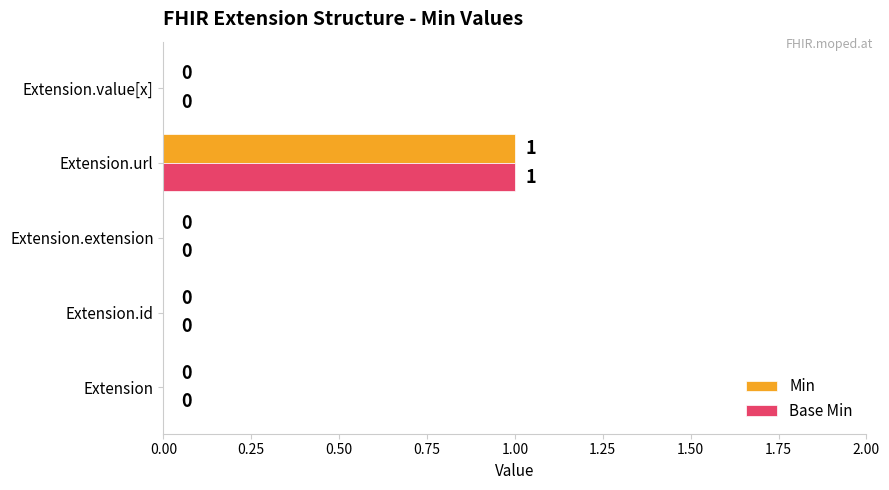

True or false: Base Min has a value of 1 at Extension.

False